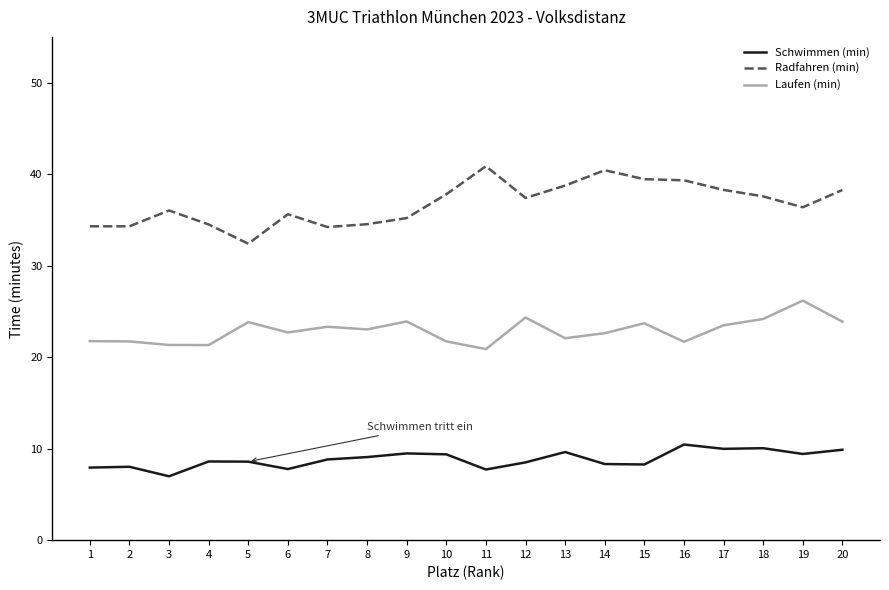

What are all the series names shown in the legend?

Schwimmen (min), Radfahren (min), Laufen (min)